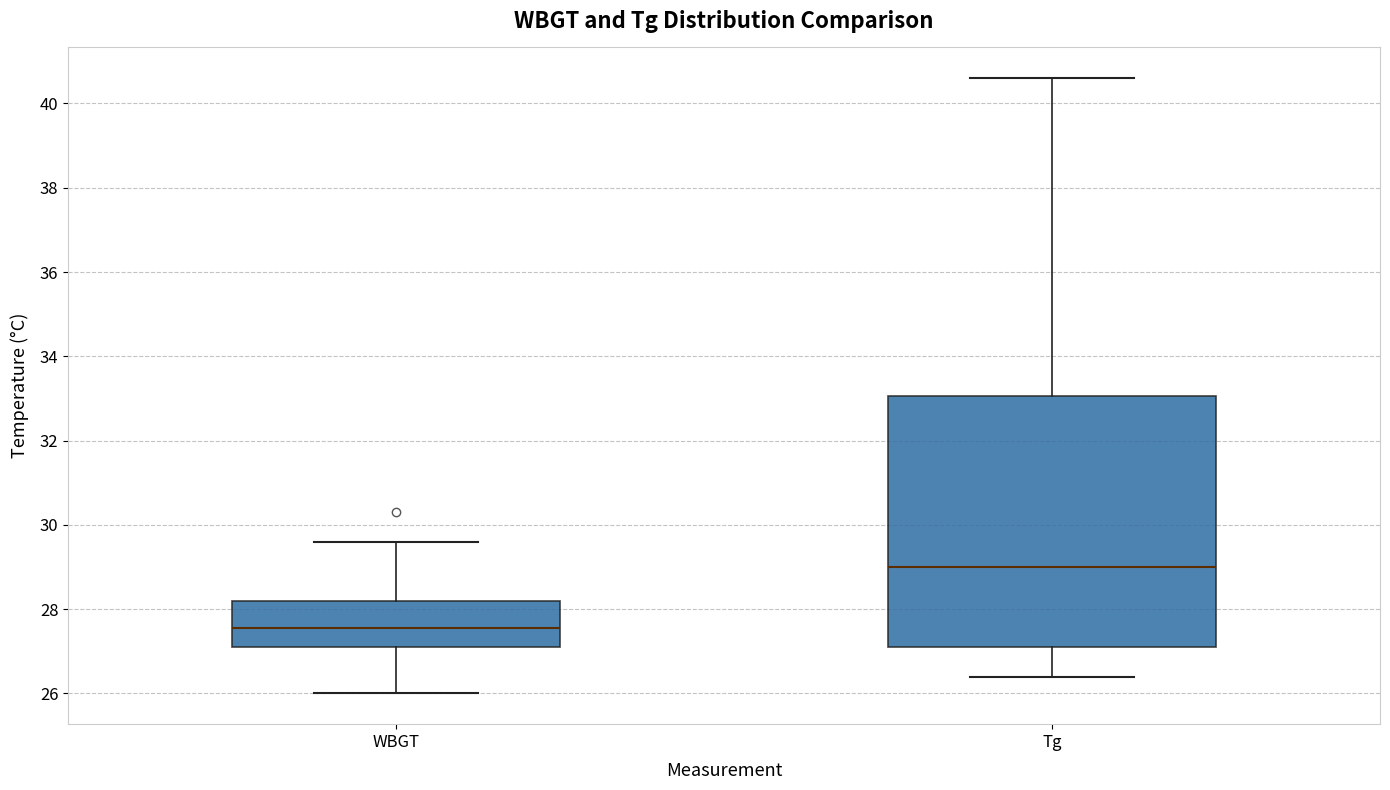

Which box's median line is the highest?

Tg